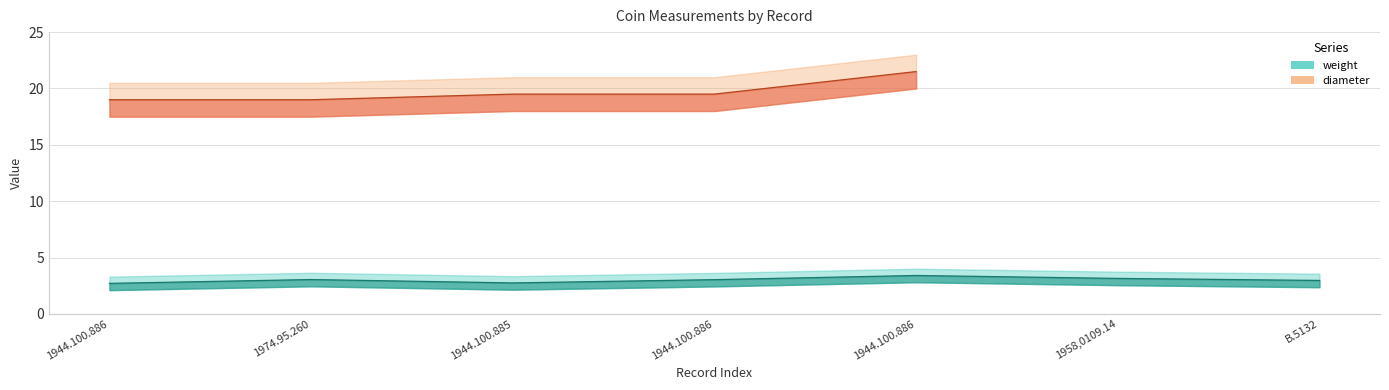

Which has a higher value, 1958,0109.14 or B.5132?

1958,0109.14